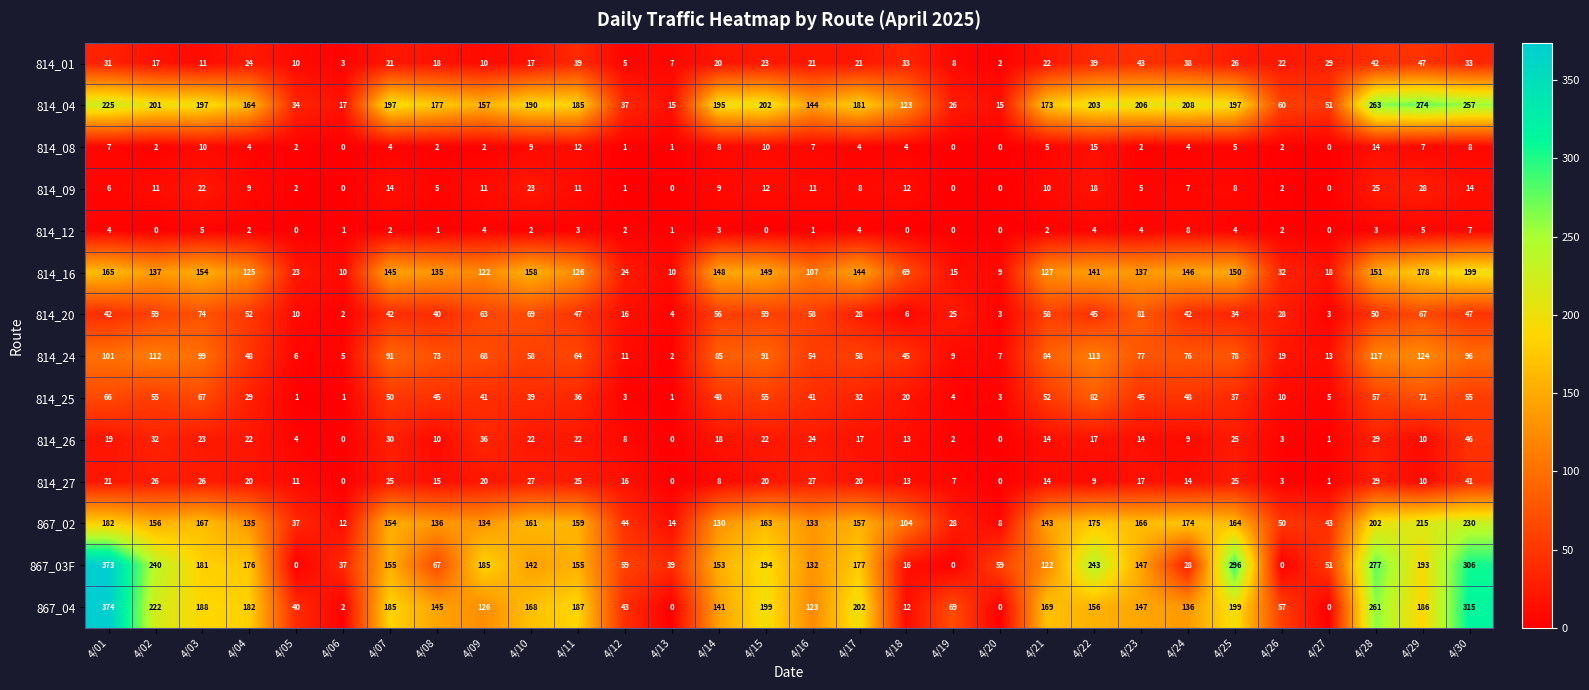

At which category is the sum across all series the highest?

4/30